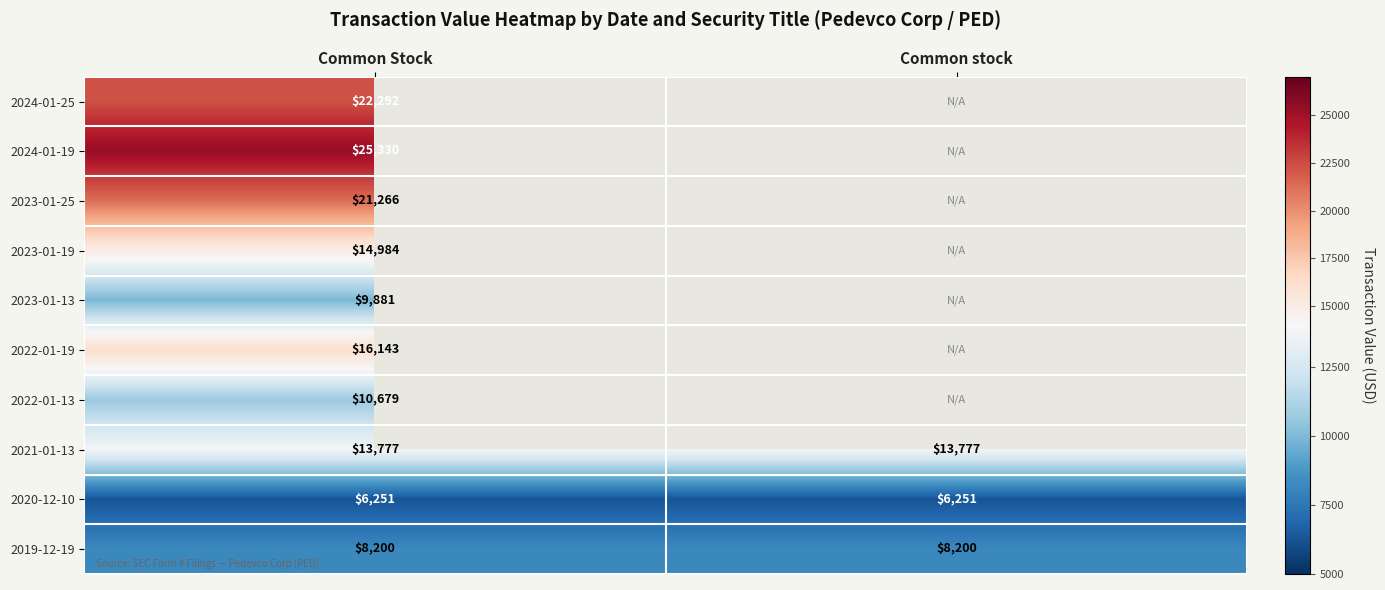

At which category does the chart reach its peak across all series?

Common Stock